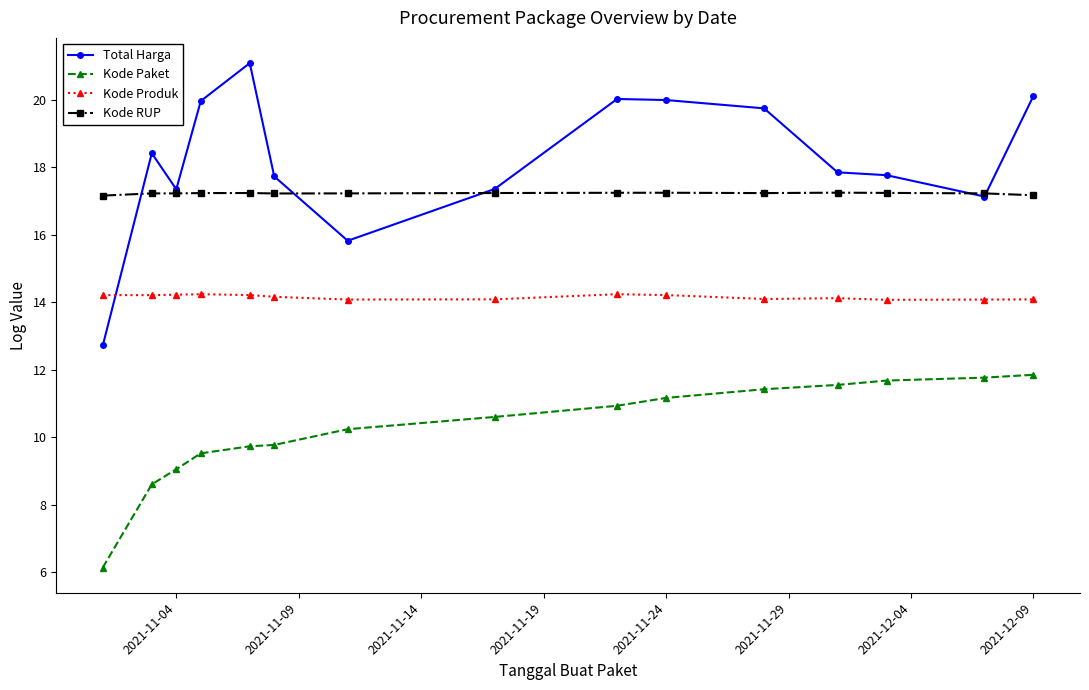

True or false: Kode Paket and Kode Produk cross at least once.

False